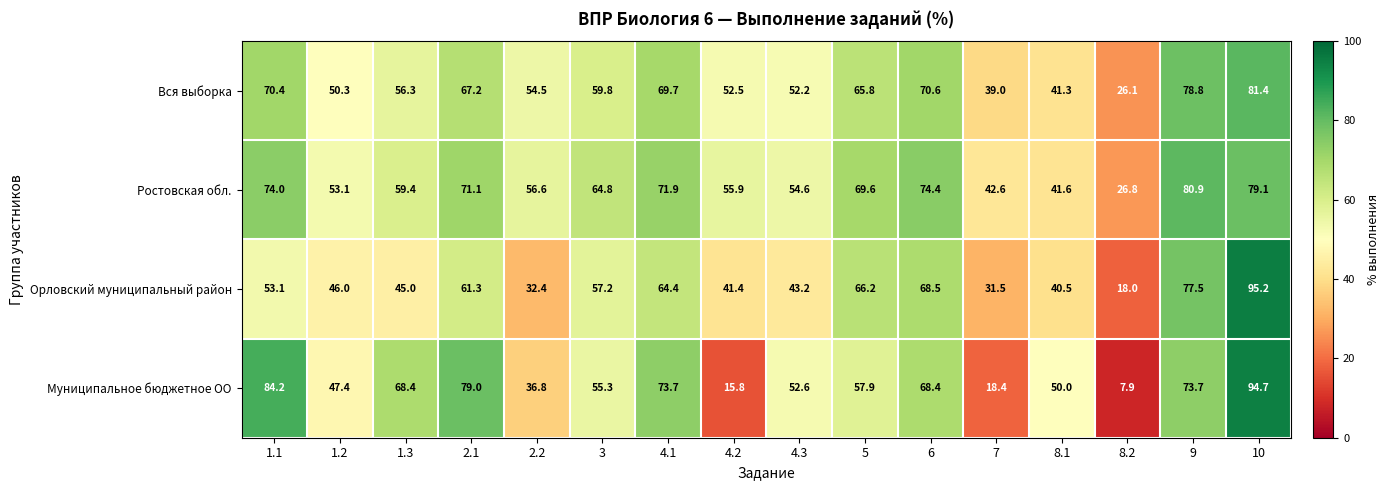

How many data points in Орловский муниципальный район are less than 53?

8